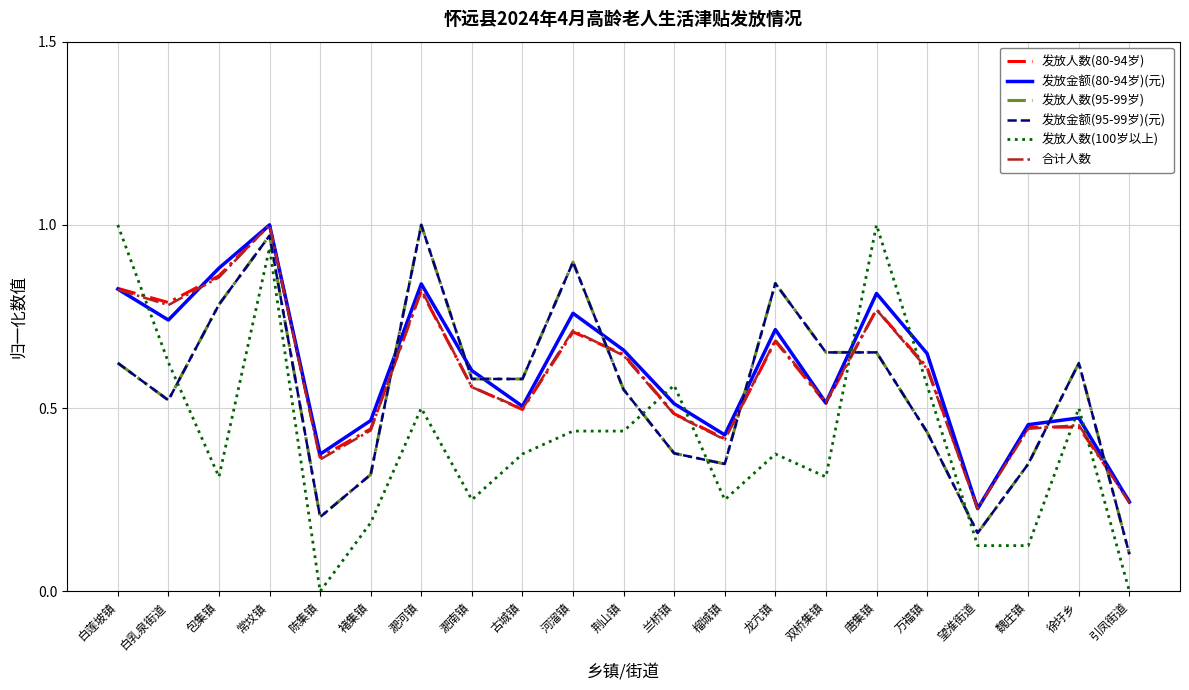

The value of 合计人数 at 包集镇 is 1.2. True or false?

False